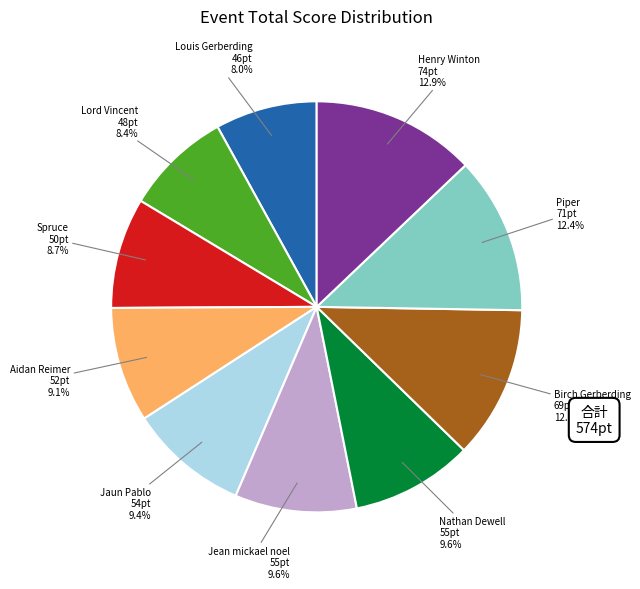

Is there any slice that represents more than half of the pie?

No